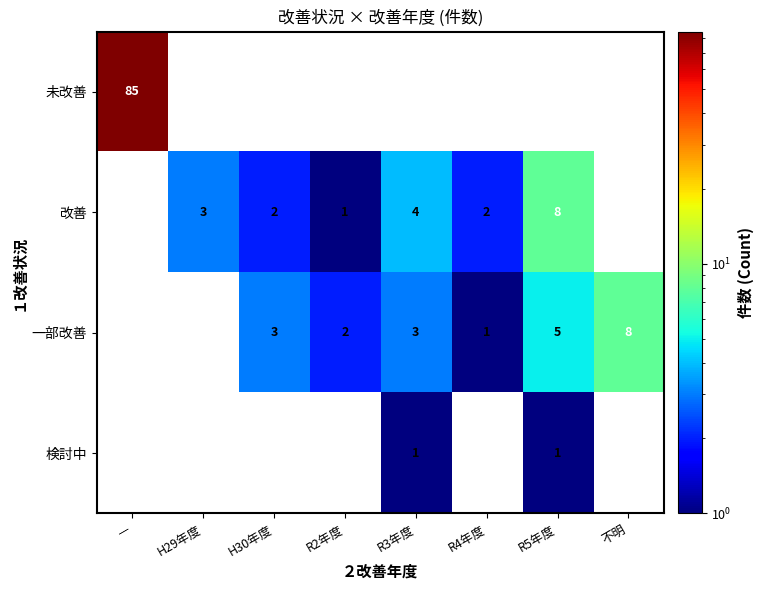

What is the difference between the 一部改善 values at R2年度 and R5年度?

3